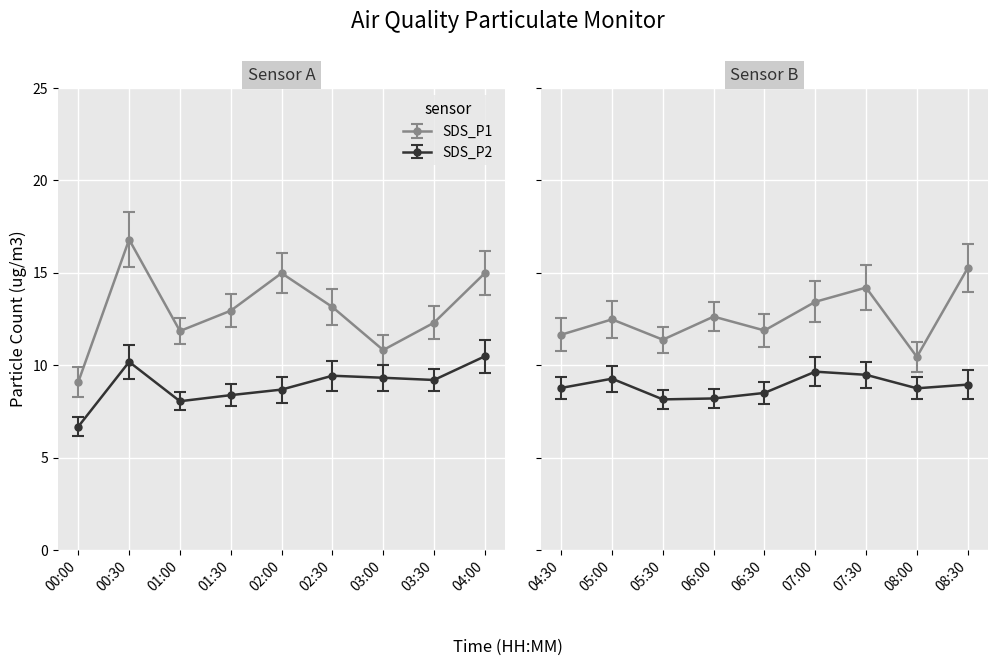

Read the SDS_P2 value at 04:00.

10.5